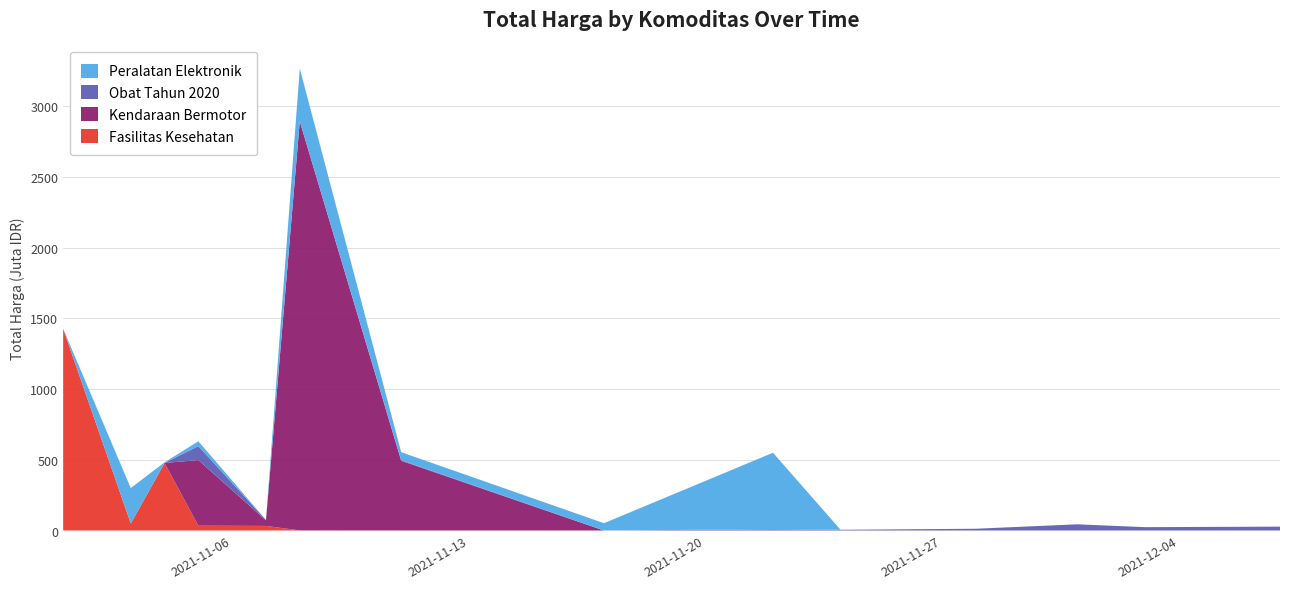

Reading right to left, transcribe all the data shown in this chart.

Fasilitas Kesehatan: 2021-12-07=0	2021-12-03=0	2021-12-01=0	2021-11-28=0	2021-11-24=0	2021-11-22=0	2021-11-17=0	2021-11-11=0	2021-11-08=577875	2021-11-07=32441200	2021-11-05=34000000	2021-11-04=477600000	2021-11-03=49730040	2021-11-01=1425867900
Kendaraan Bermotor: 2021-12-07=0	2021-12-03=0	2021-12-01=0	2021-11-28=0	2021-11-24=0	2021-11-22=0	2021-11-17=0	2021-11-11=493000000	2021-11-08=2892122000	2021-11-07=39440000	2021-11-05=464002100	2021-11-04=0	2021-11-03=0	2021-11-01=0
Obat Tahun 2020: 2021-12-07=27412000	2021-12-03=23653000	2021-12-01=43859200	2021-11-28=12453900	2021-11-24=5129000	2021-11-22=8742500	2021-11-17=182000	2021-11-11=4672200	2021-11-08=265000	2021-11-07=2772000	2021-11-05=98772570	2021-11-04=78000	2021-11-03=0	2021-11-01=333600
Peralatan Elektronik: 2021-12-07=0	2021-12-03=0	2021-12-01=0	2021-11-28=0	2021-11-24=0	2021-11-22=541071000	2021-11-17=51601000	2021-11-11=56152800	2021-11-08=373404000	2021-11-07=0	2021-11-05=34292000	2021-11-04=4350000	2021-11-03=250350000	2021-11-01=0